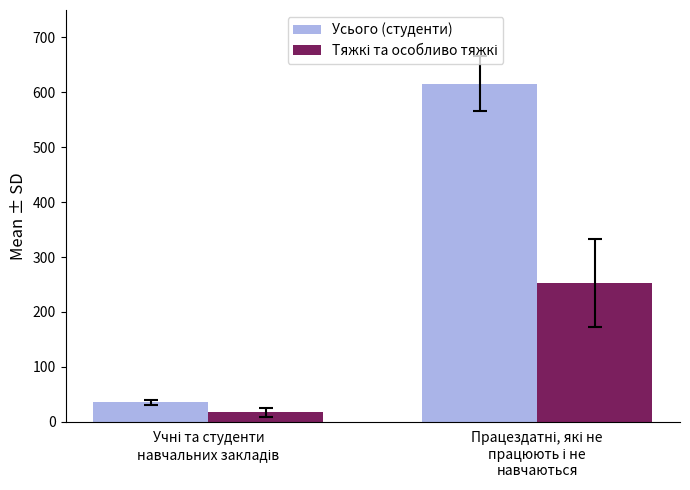

Which series has the largest total across all categories?

Усього (студенти)